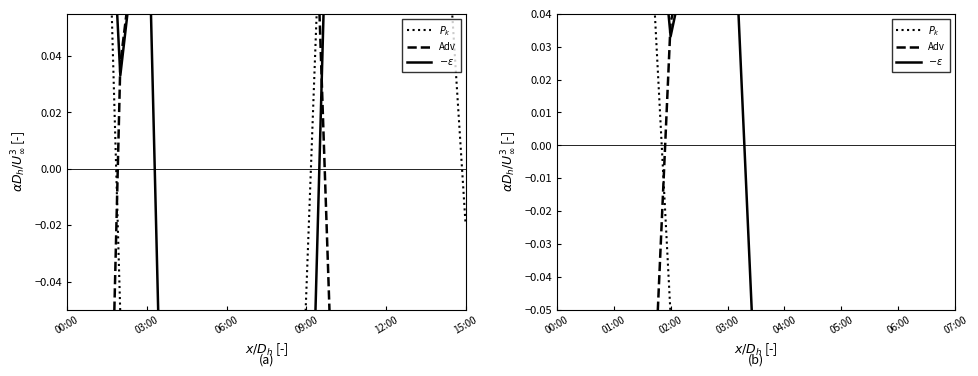

What is the average value of the $-\epsilon$ series?

-0.1